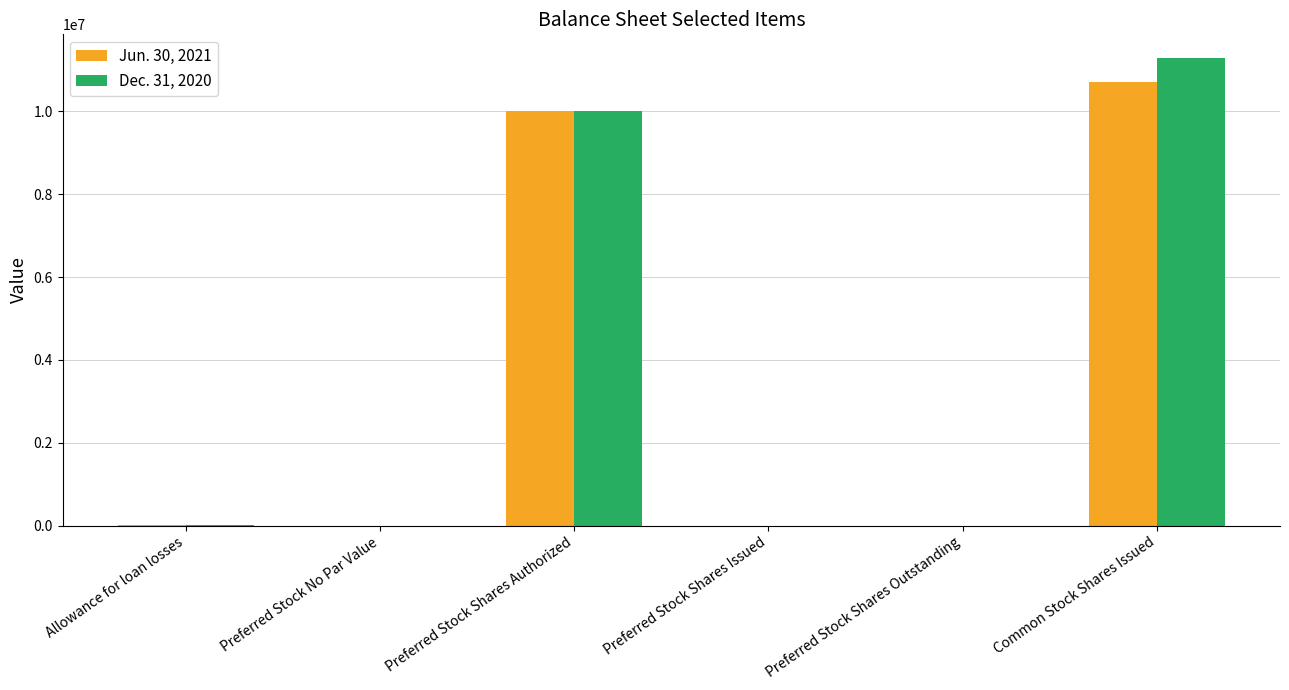

Is it true that Dec. 31, 2020 equals 6327598 at Preferred Stock Shares Issued?

False